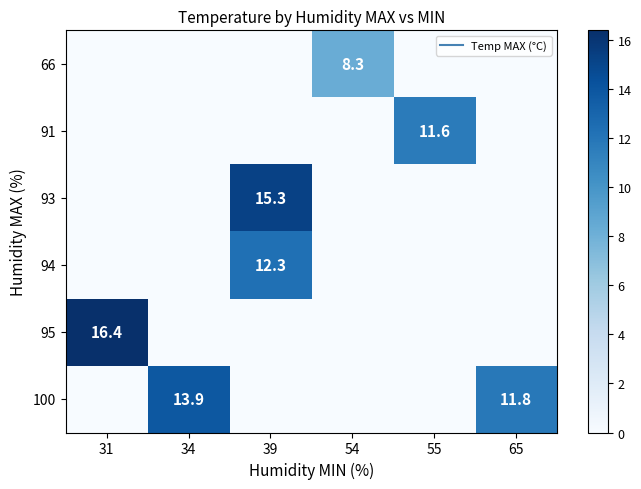

Which category has the lowest value across all series?

31